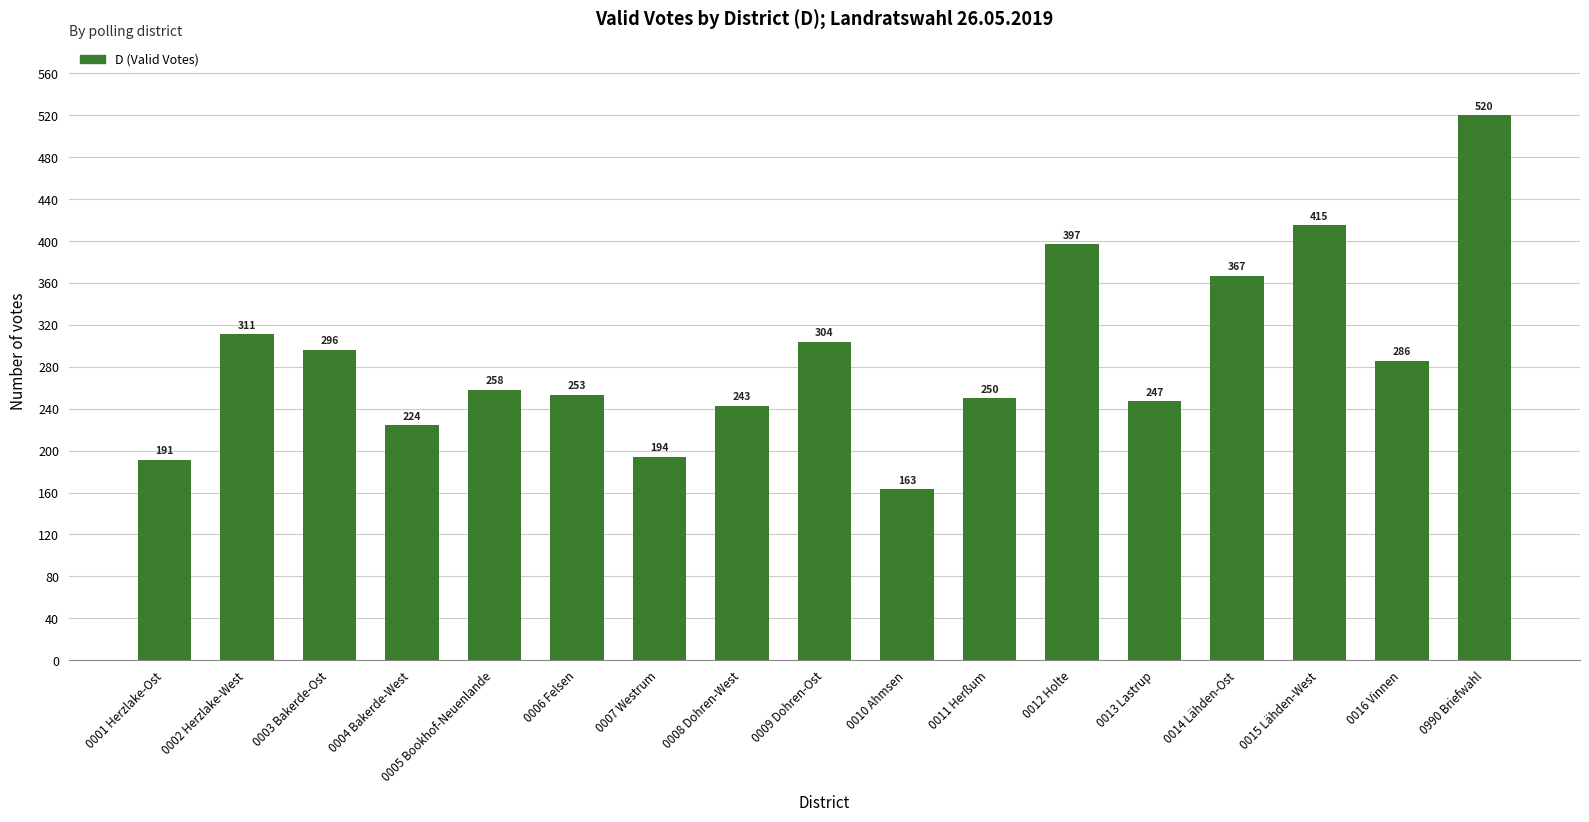

What is the value of the 15th bar from the left?

415